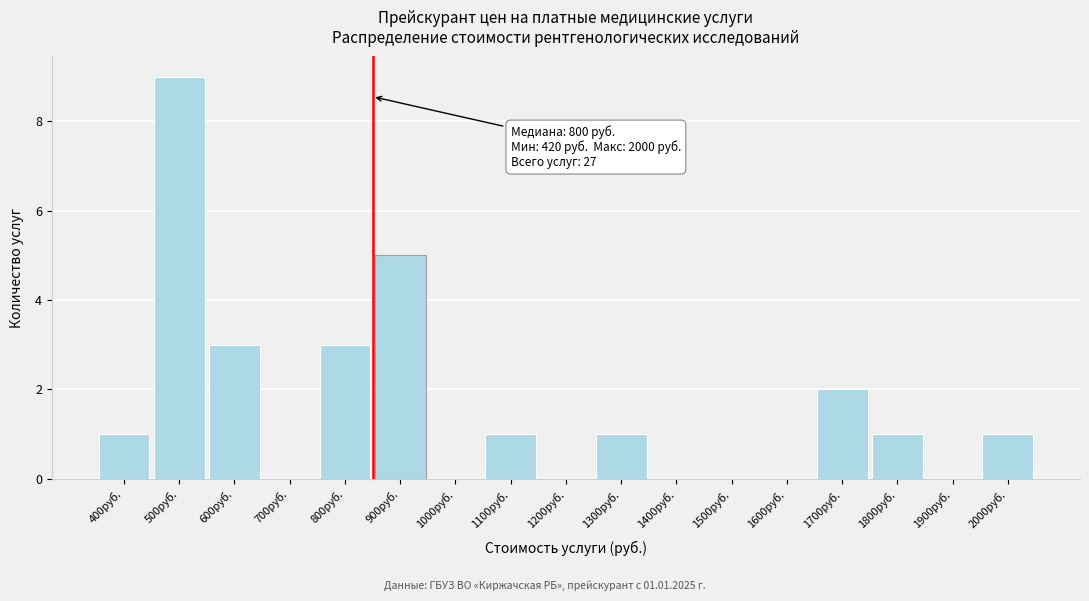

Reading left to right, what are all the values shown in this chart?

400руб.=1	500руб.=9	600руб.=3	700руб.=0	800руб.=3	900руб.=5	1000руб.=0	1100руб.=1	1200руб.=0	1300руб.=1	1400руб.=0	1500руб.=0	1600руб.=0	1700руб.=2	1800руб.=1	1900руб.=0	2000руб.=1